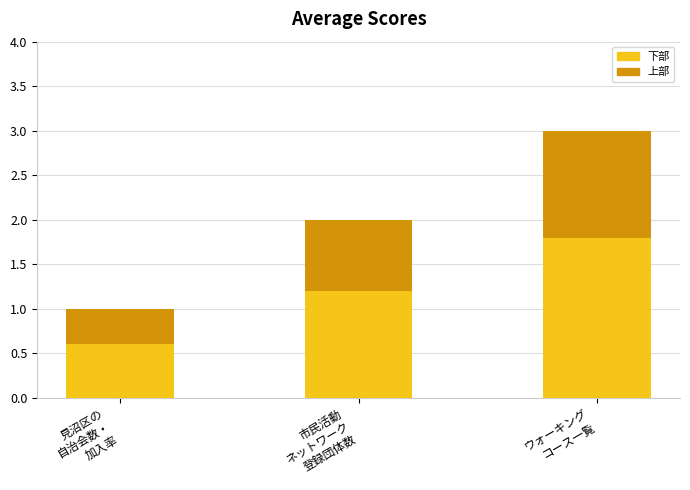

What are all the series names shown in the legend?

下部, 上部